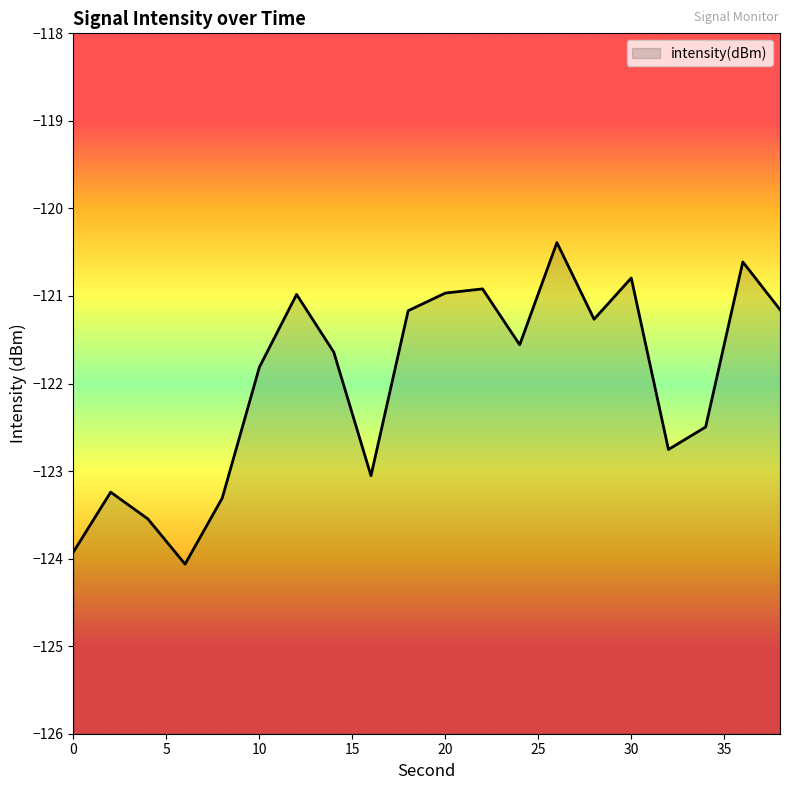

How many lines are shown in the chart?

1